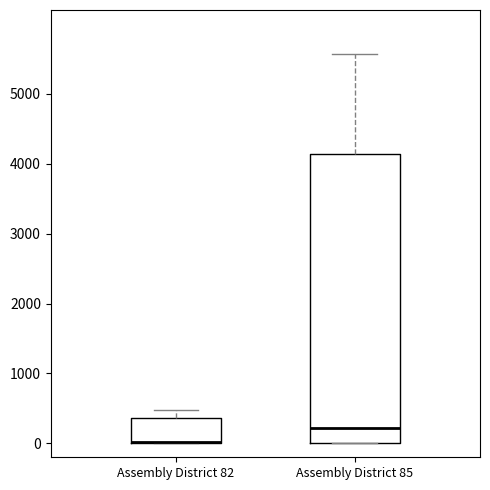

Reading left to right, transcribe this box plot: for each box, give where its median line is, the range the box spans, and where its two whiskers end, as read against the y-axis. The values are not printed on the chart, so give them approximately, as read against the axis.

Assembly District 82: median 0 (drawn on the box's lower edge), box 0 to 400, whiskers 0 to 500
Assembly District 85: median 200, box 0 to 4100, whiskers 0 to 5600